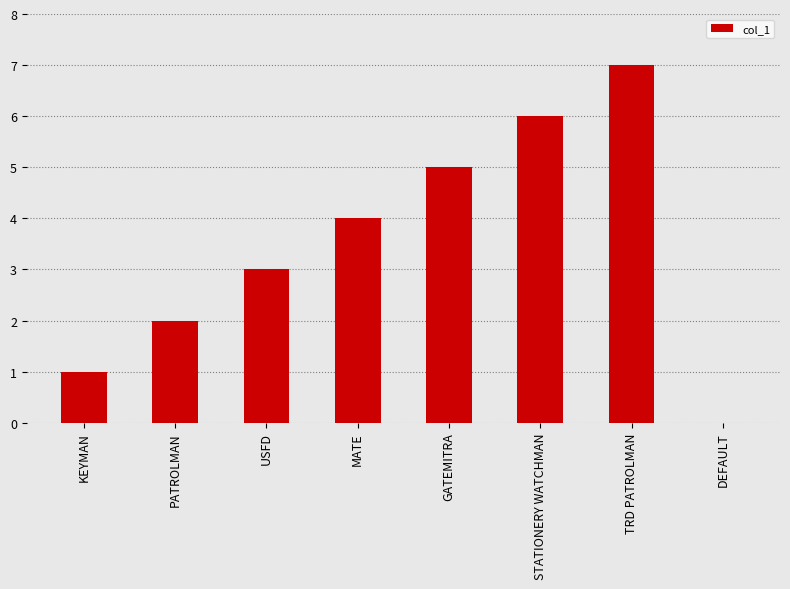

Are the bars horizontal?

No